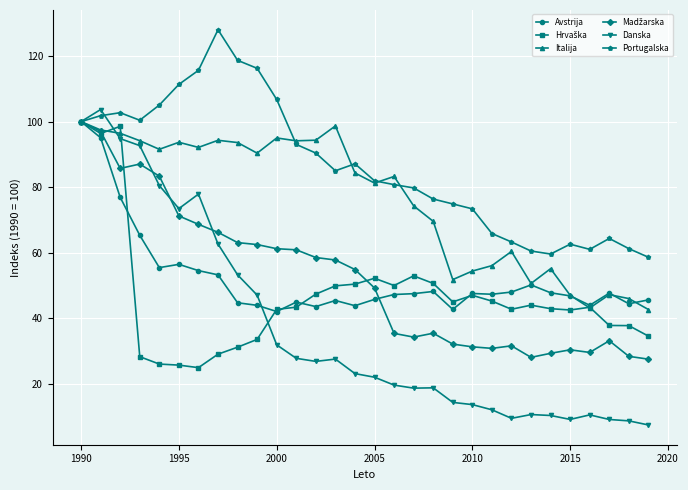

Which series ends up on top after the final intersection of Italija and Portugalska?

Portugalska